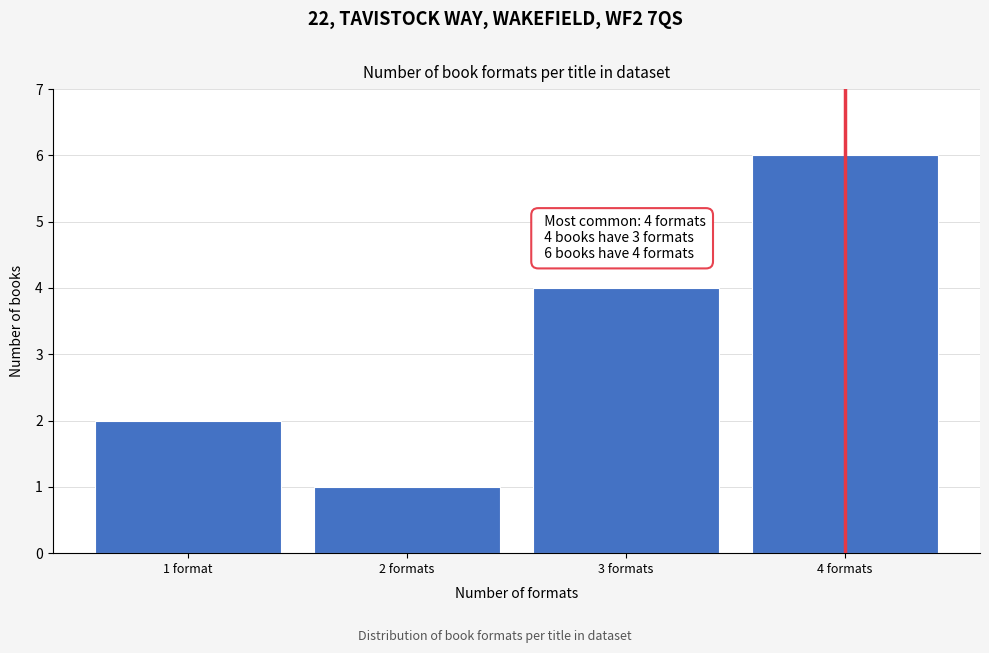

Reading right to left, extract all data points from this chart.

6	4	1	2